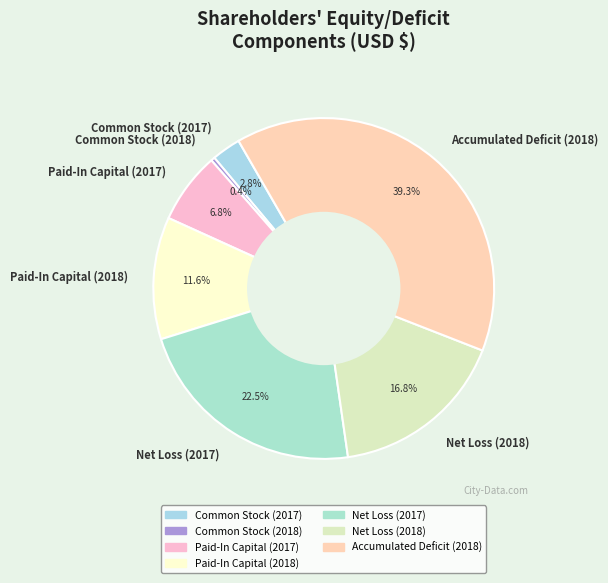

What is the smallest slice in the pie chart?

Common Stock (2018)